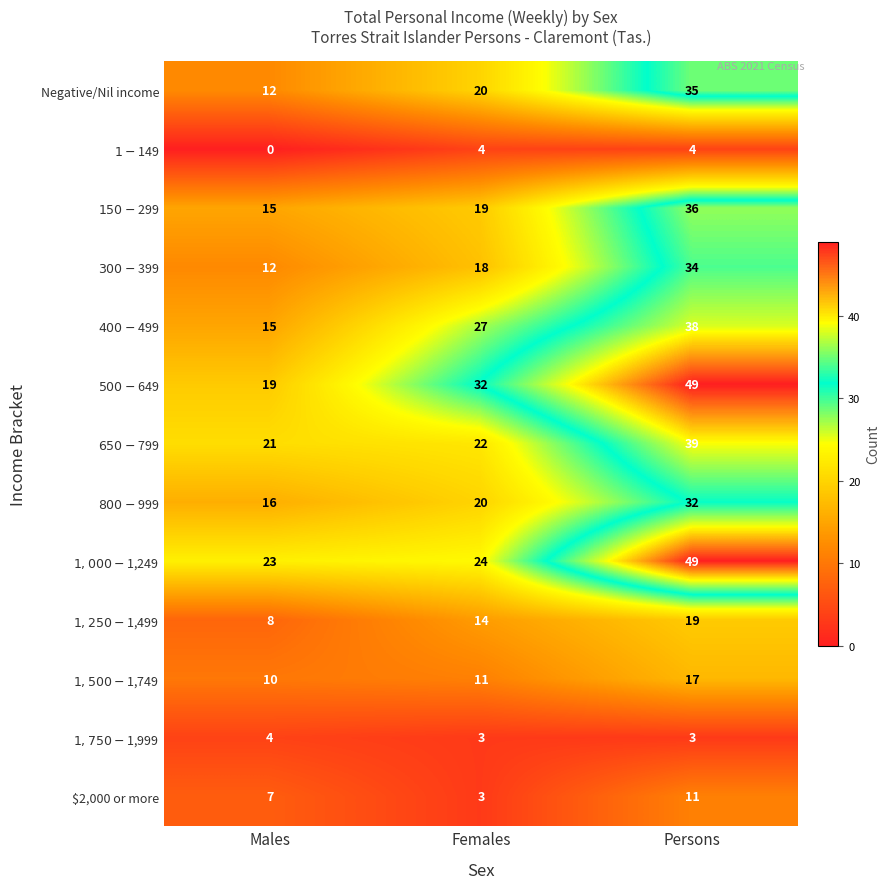

What is the sum of all Negative/Nil income values?

67